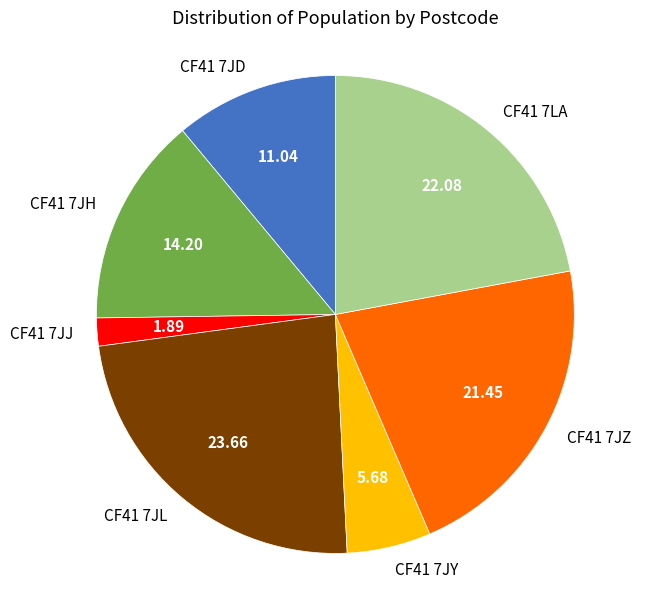

What is the smallest slice in the pie chart?

CF41 7JJ